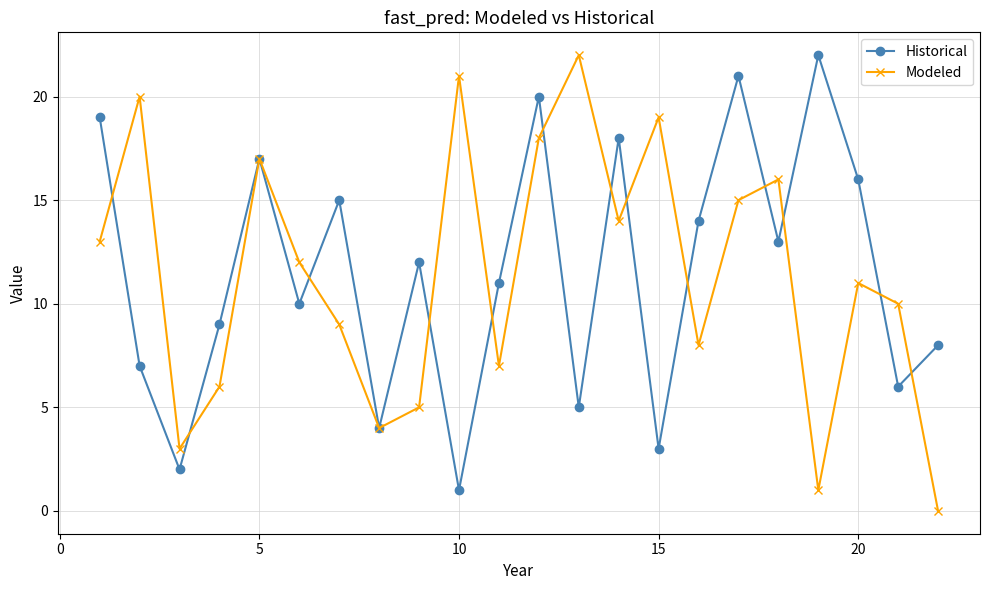

What is the difference between the maximum and minimum values in the Modeled series?

22